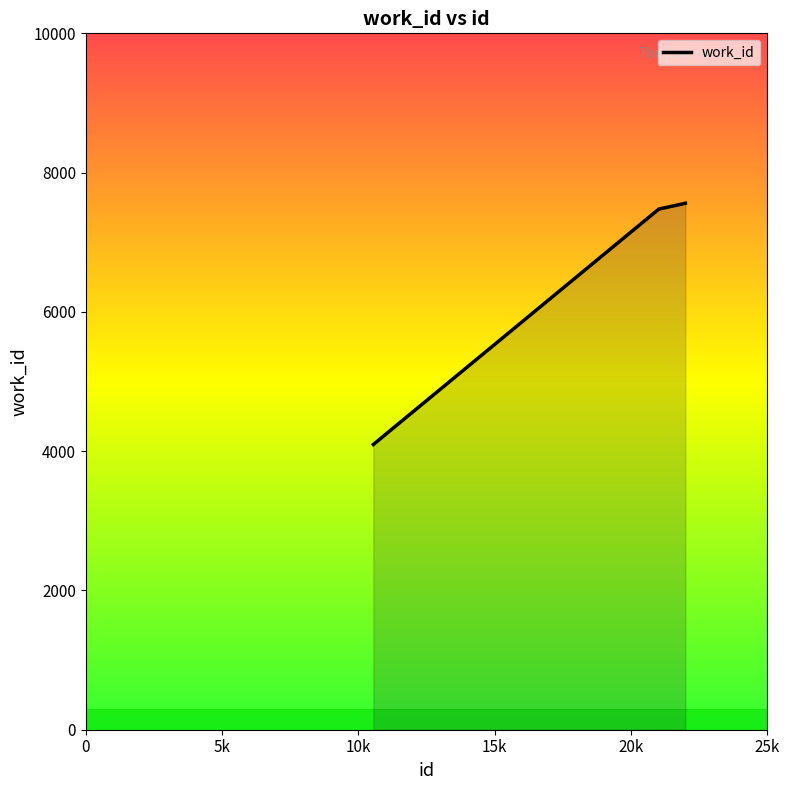

What is the difference between the maximum and minimum values?

3464